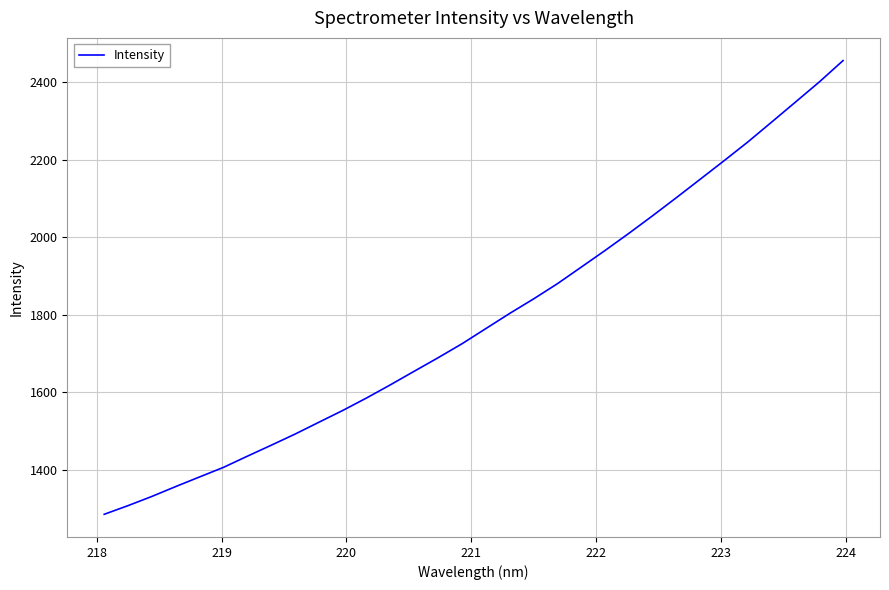

What is the difference between the maximum and minimum values?

1171.9